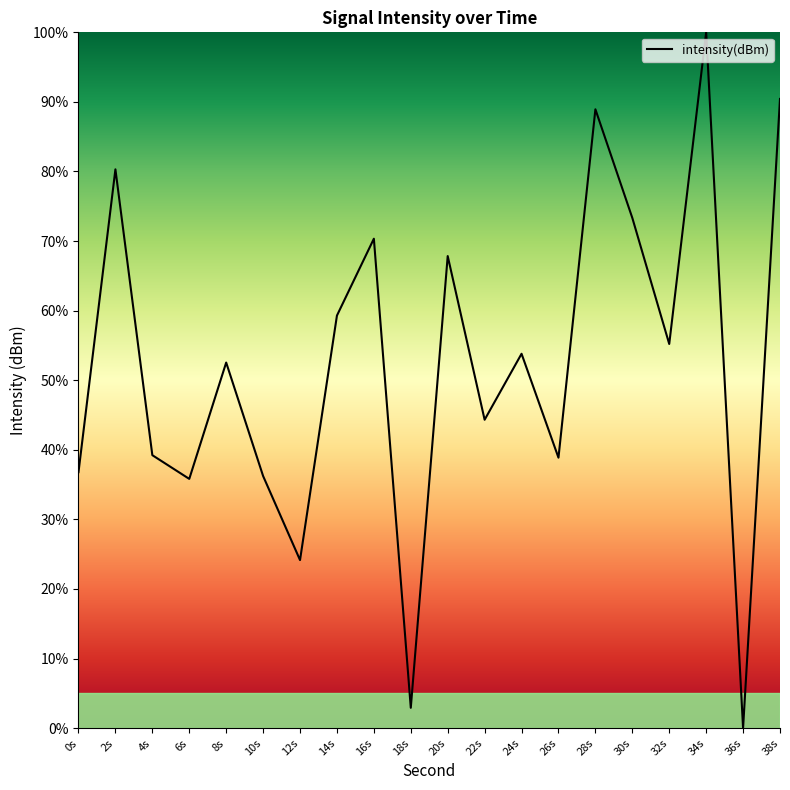

What is the change in value from 20s to 24s?

-14.0